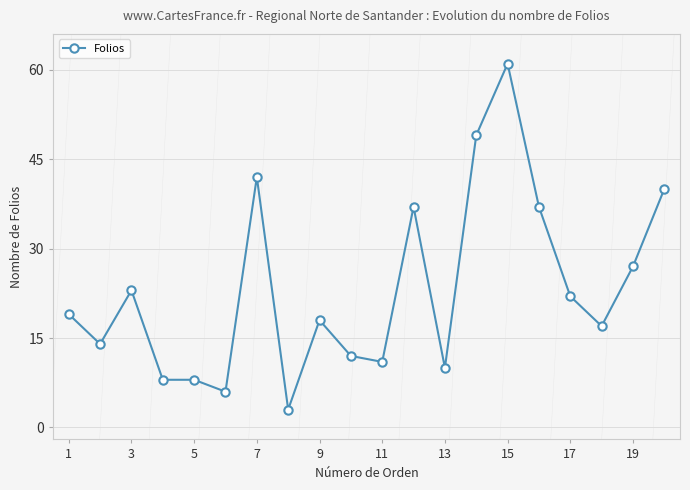

What is the sum of all values?

464